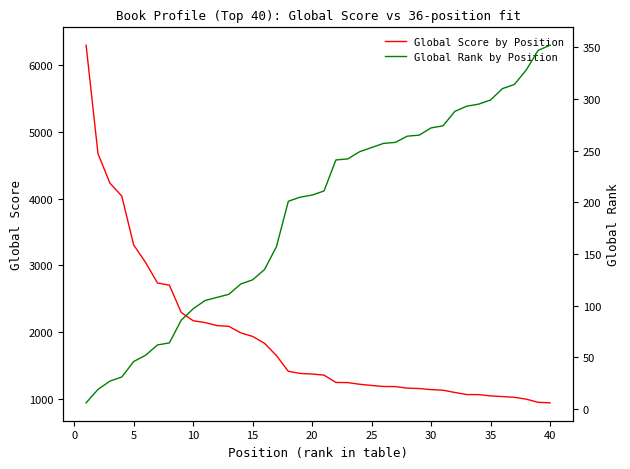

What is the highest value of the Global Score by Position series?

6295